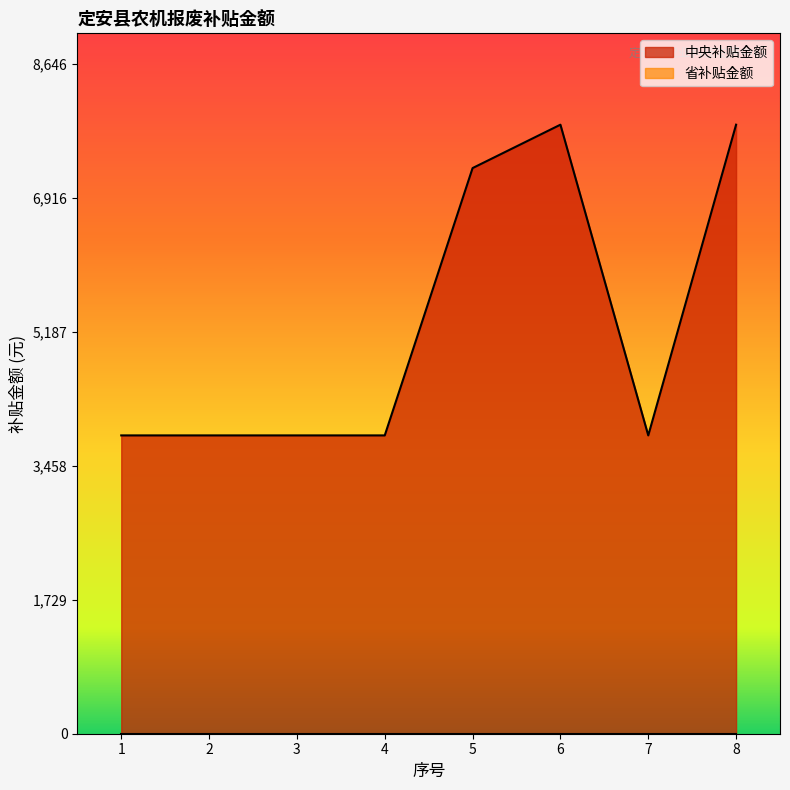

Is it true that the value at 2 is 3850?

True